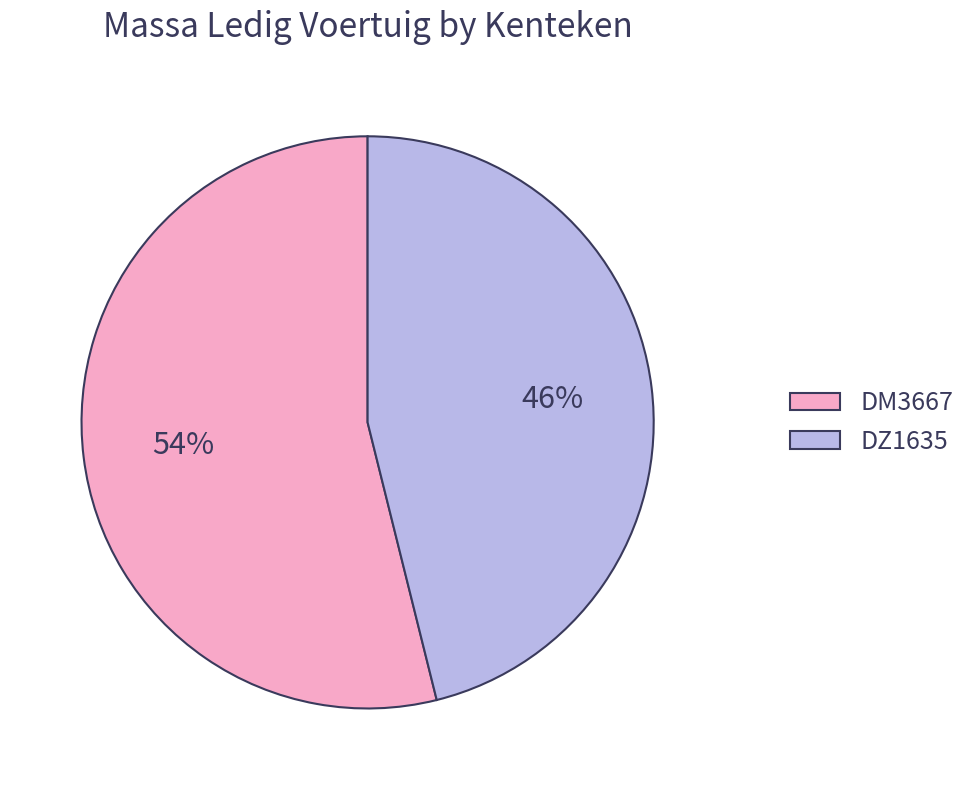

Rank the categories by value from lowest to highest.

DZ1635, DM3667